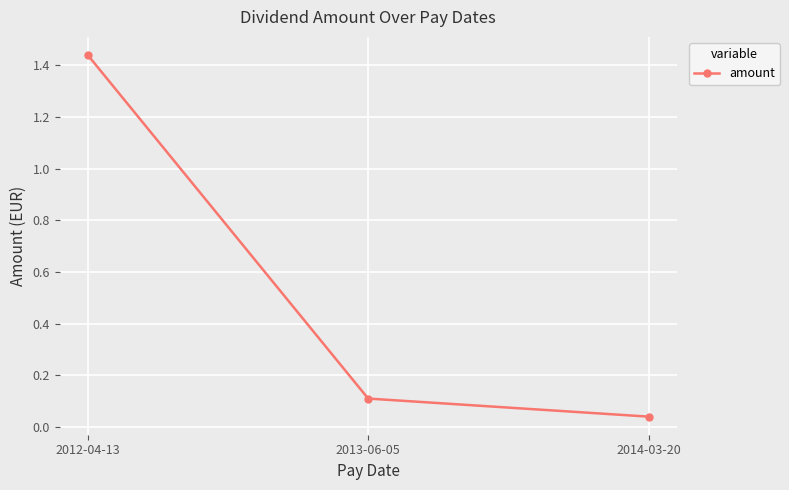

True or false: the data shows 0.2 at 2013-06-05.

False